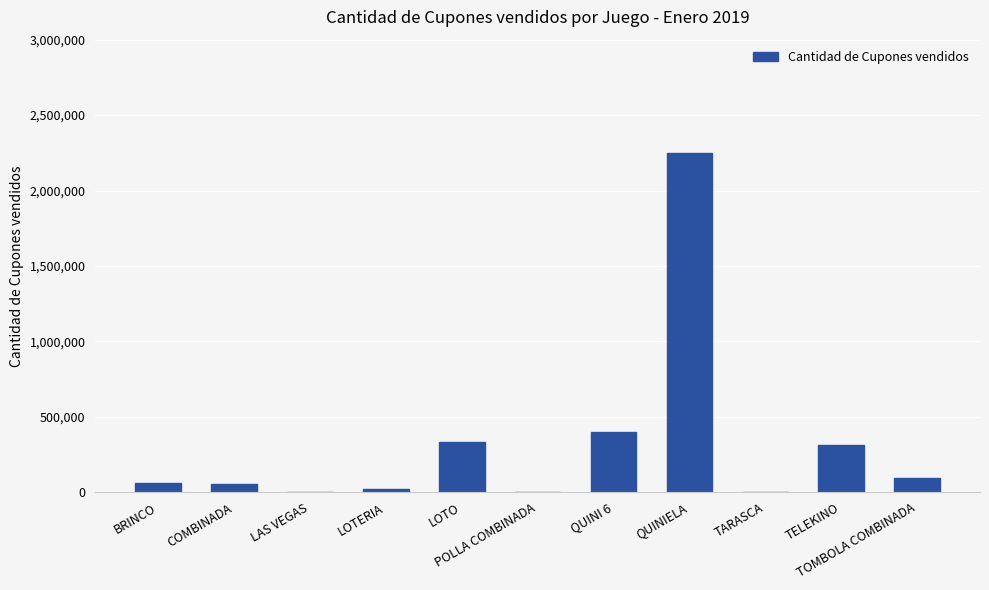

What is the maximum value shown in the chart?

2248580